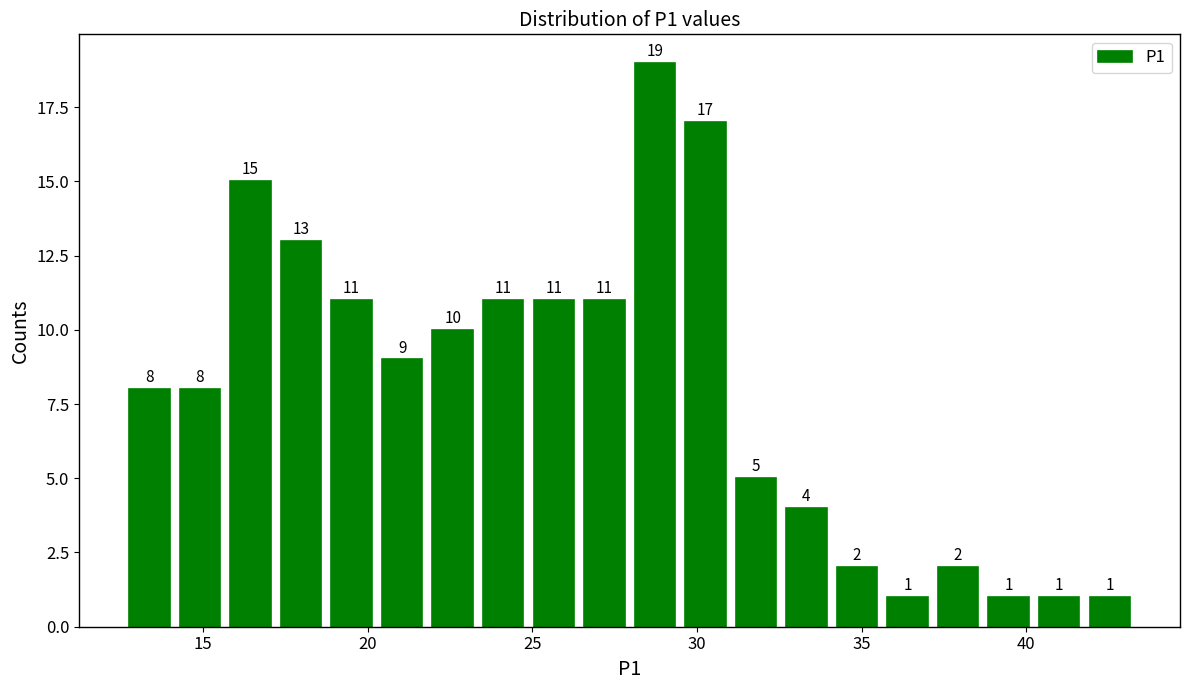

Around what value on the x-axis is the tallest bar? Give the approximate position of its centre, as read against the axis.

28.5